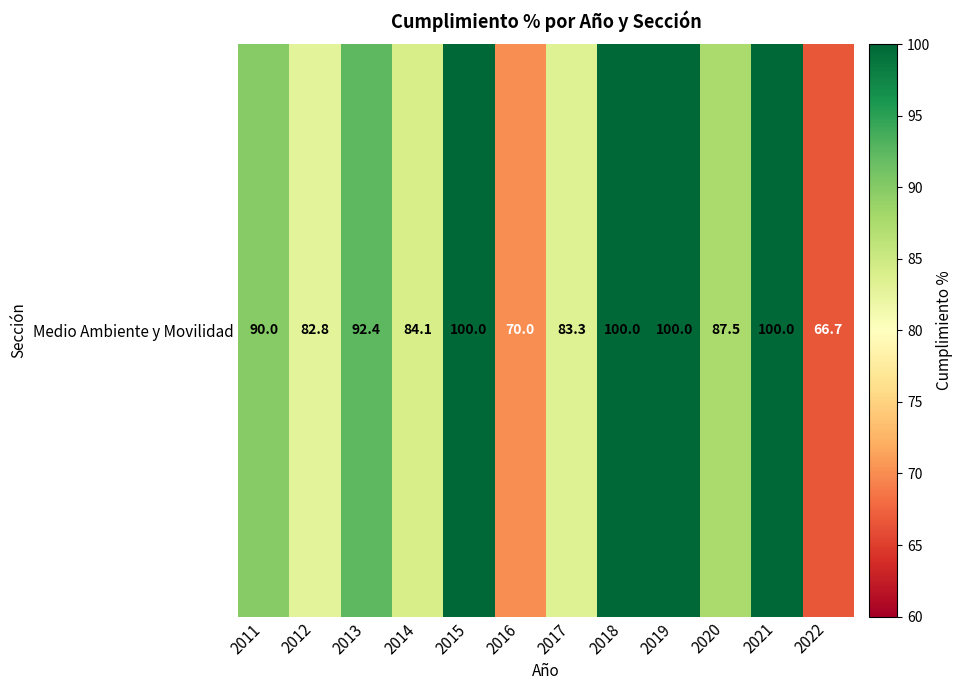

How many data points are less than 89?

6